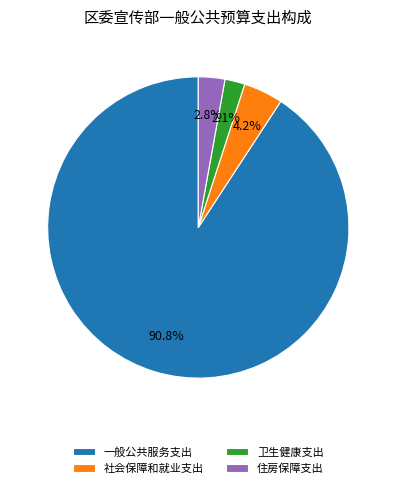

Combined, do 一般公共服务支出 and 卫生健康支出 account for over 50%?

Yes